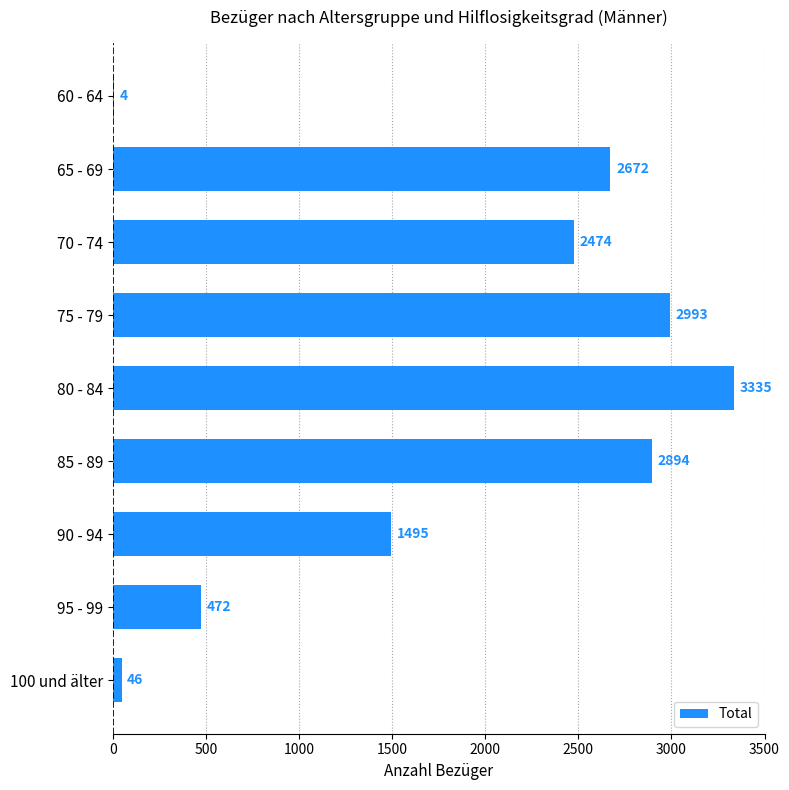

Is it true that the value at 85 - 89 is 1716?

False